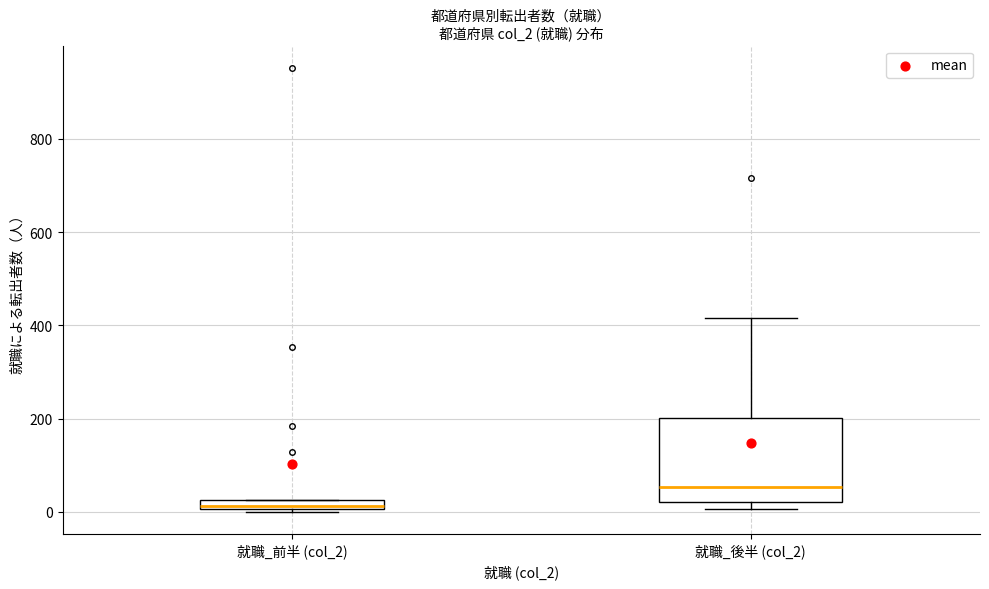

Which box's median line is the lowest?

就職_前半 (col_2)